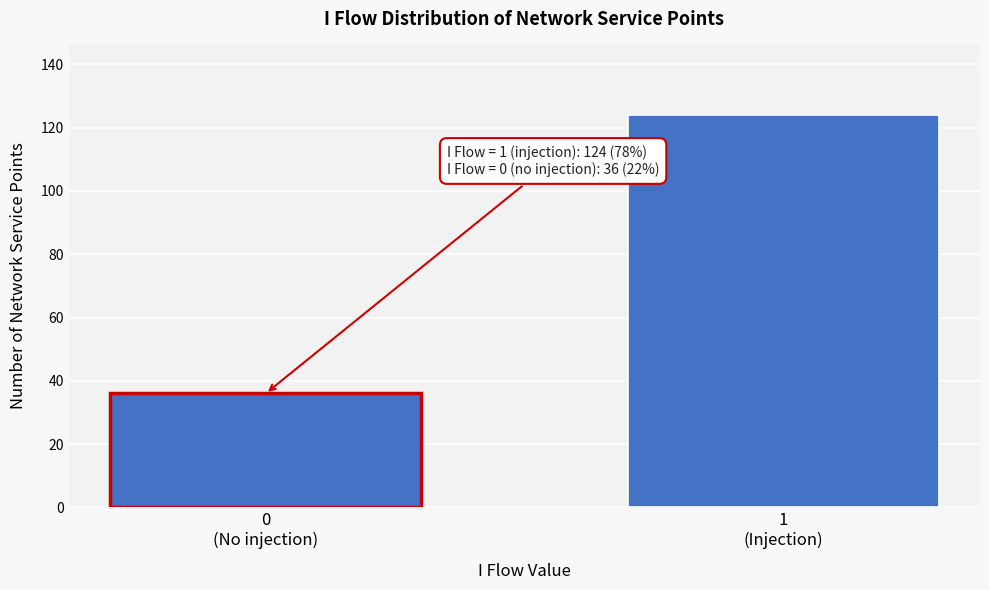

Reading left to right, extract all data points from this chart.

36	124